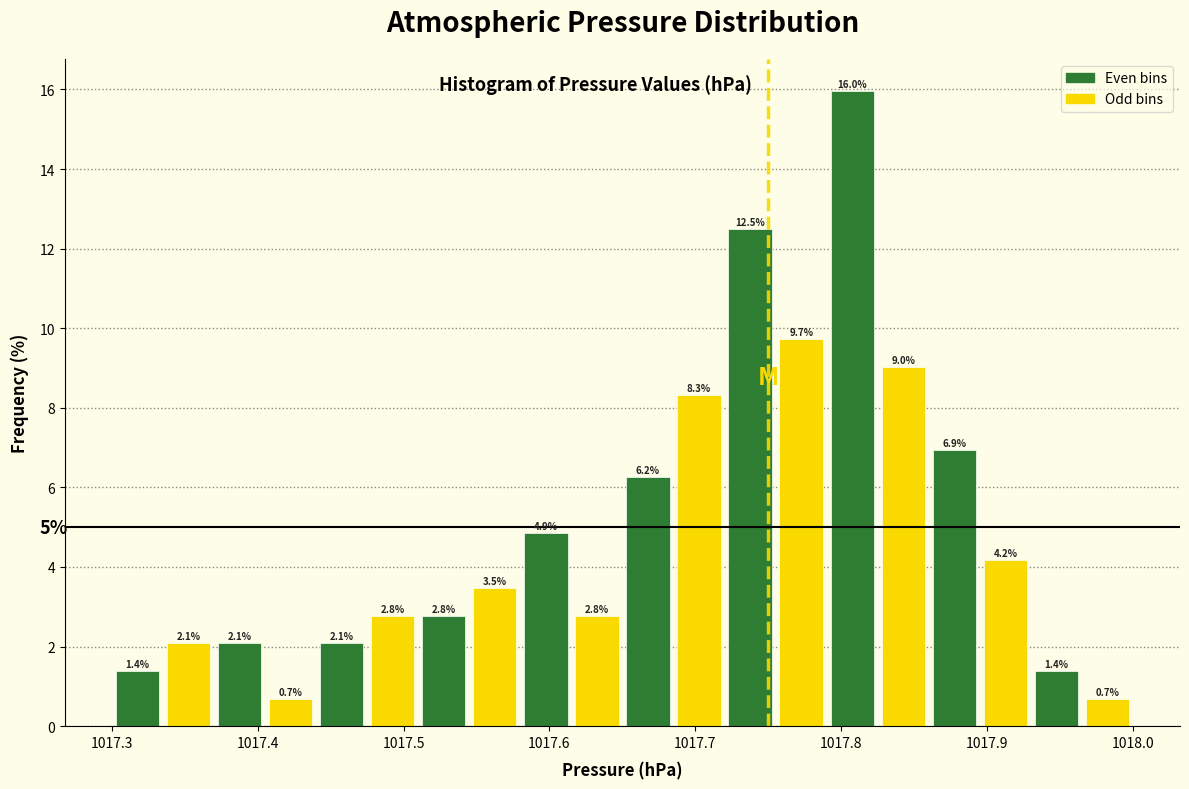

Around what value on the x-axis is the tallest bar? Give the approximate position of its centre, as read against the axis.

1017.81